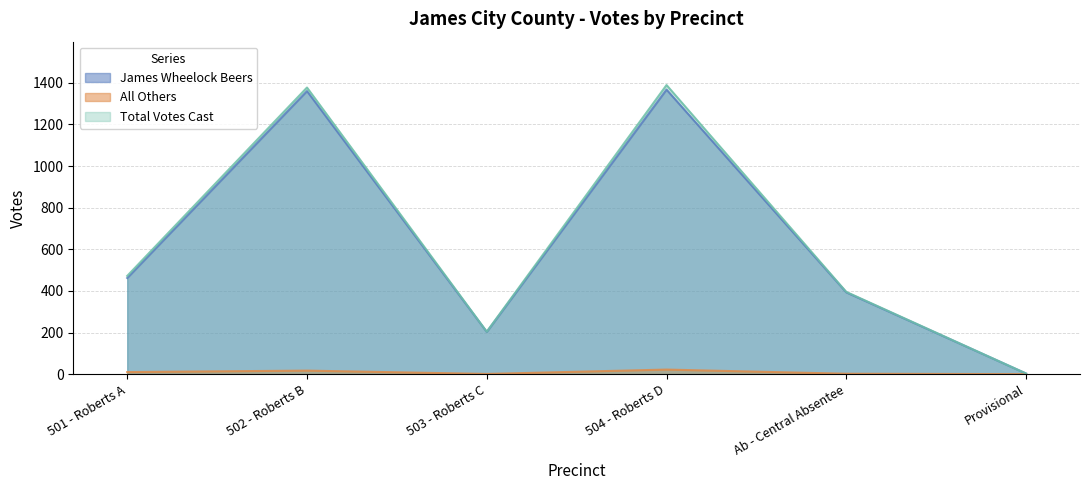

Which category has the highest value in the All Others series?

504 - Roberts D